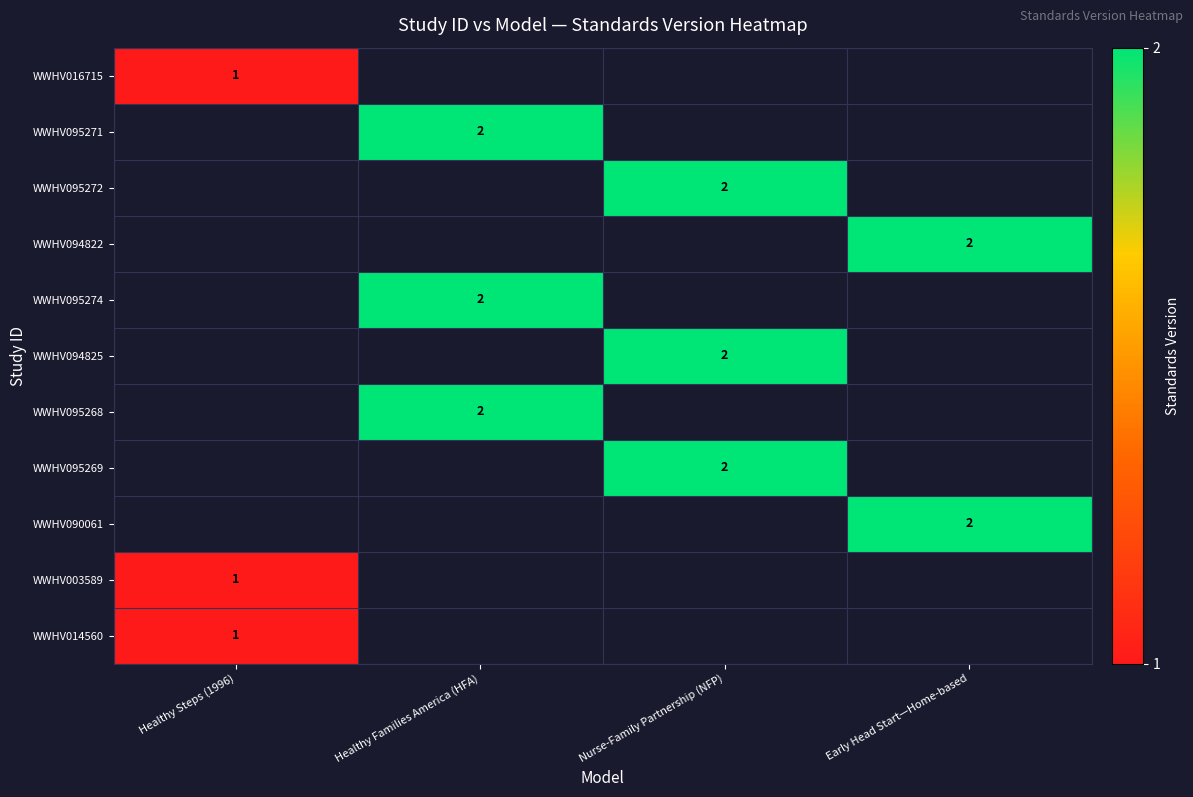

At which category does the chart reach its peak across all series?

Healthy Families America (HFA)